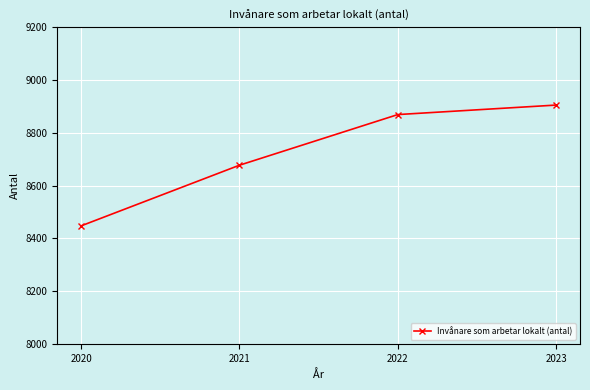

Reading right to left, list all the values displayed in this chart.

8905	8869	8677	8447